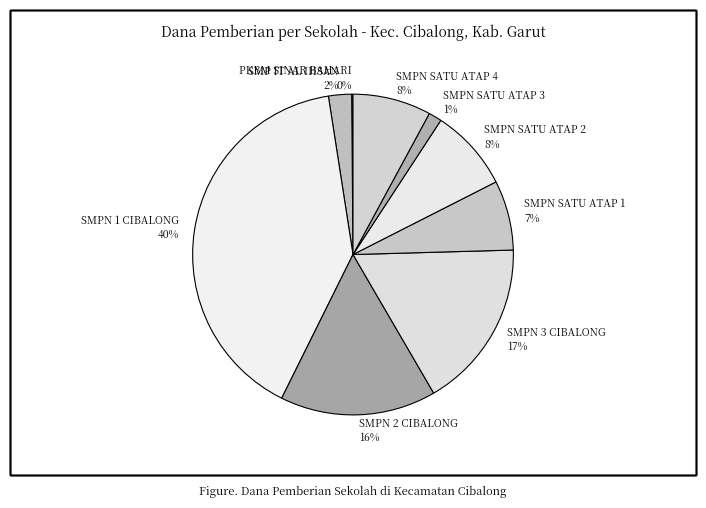

Do SMPN 3 CIBALONG and SMP IT AL IHSAN together represent more than half of the pie?

No